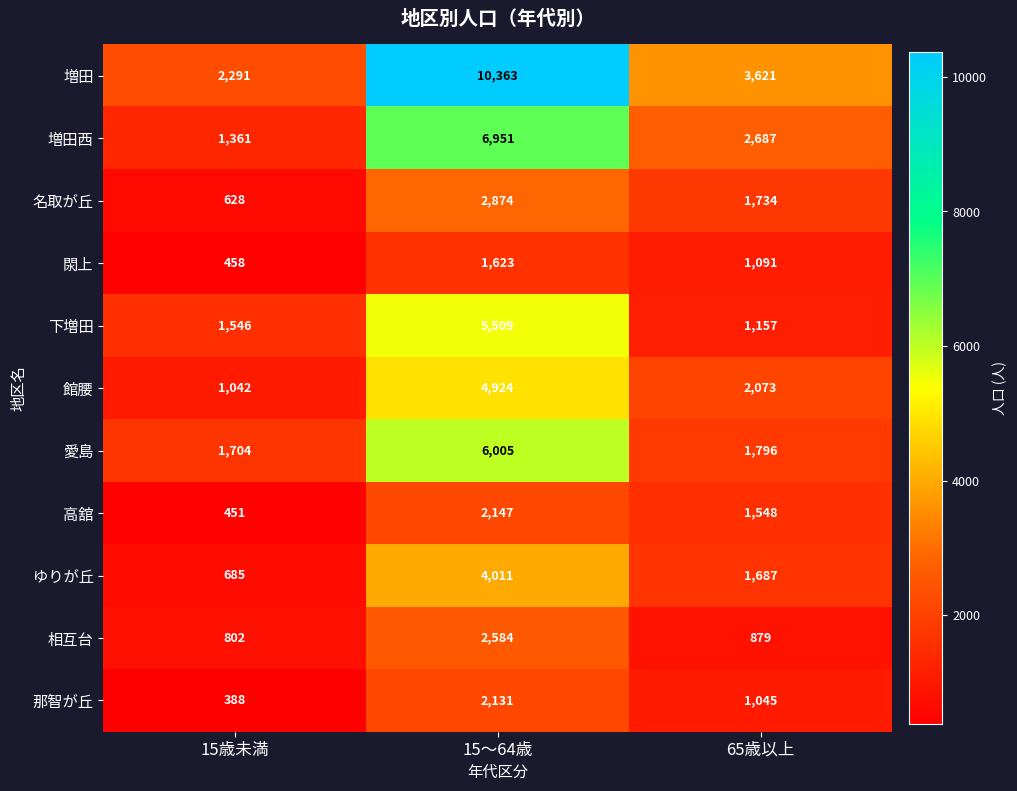

Which label corresponds to the largest value in the chart?

15～64歳